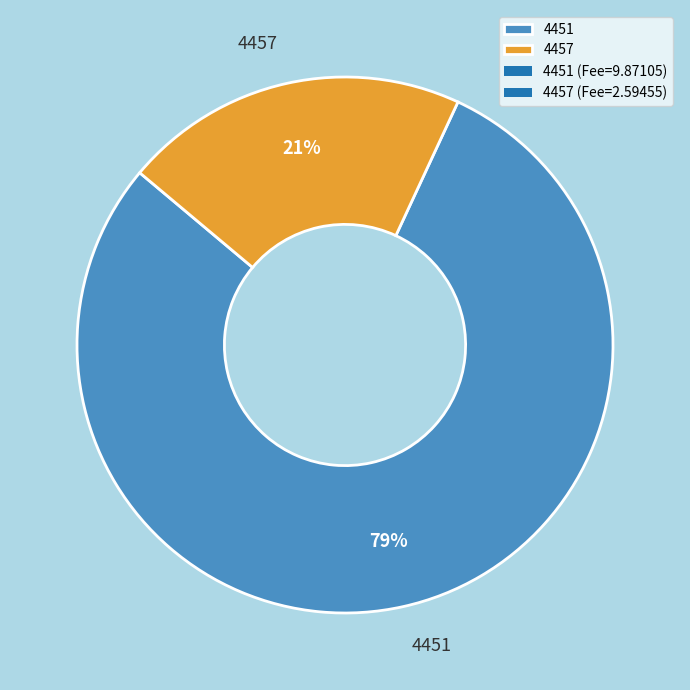

How many slices are in this pie chart?

2